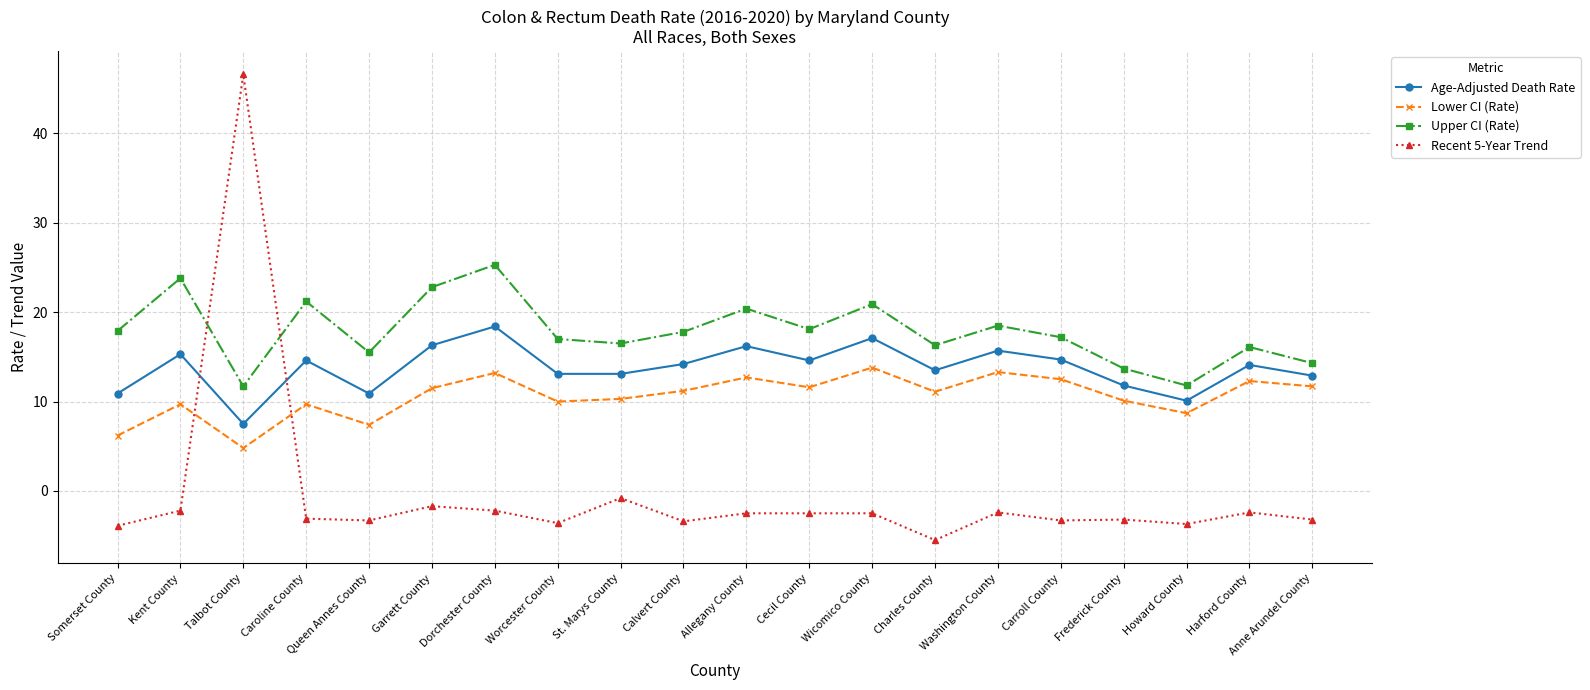

How many categories are shown in the chart?

20